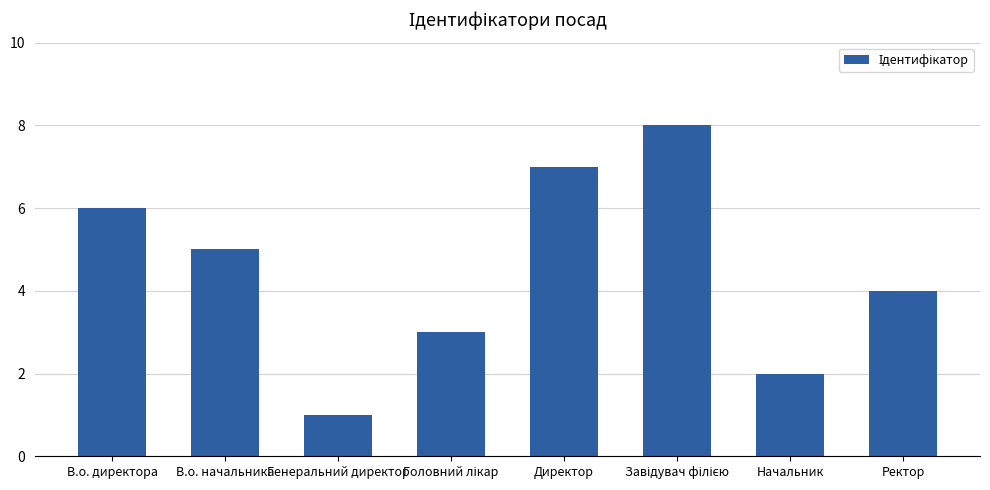

Is it true that the value at Начальник is 2?

True